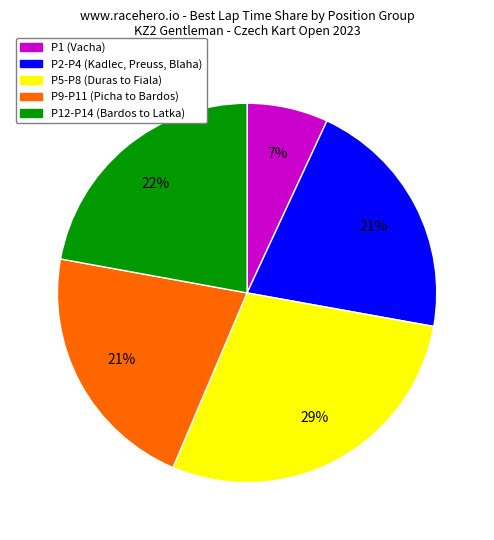

Is there any slice that represents more than half of the pie?

No